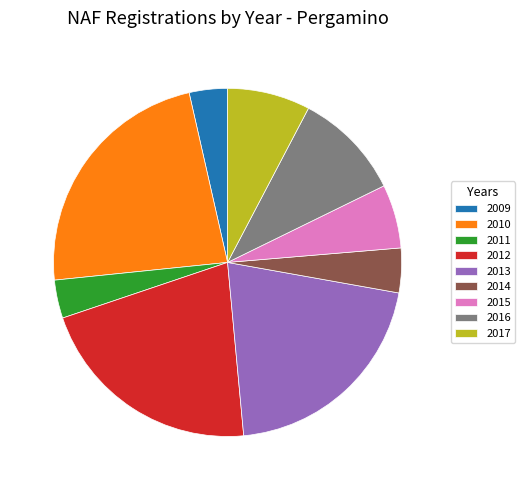

Approximately how many times larger is the value at 2010 compared to 2012?

1.1